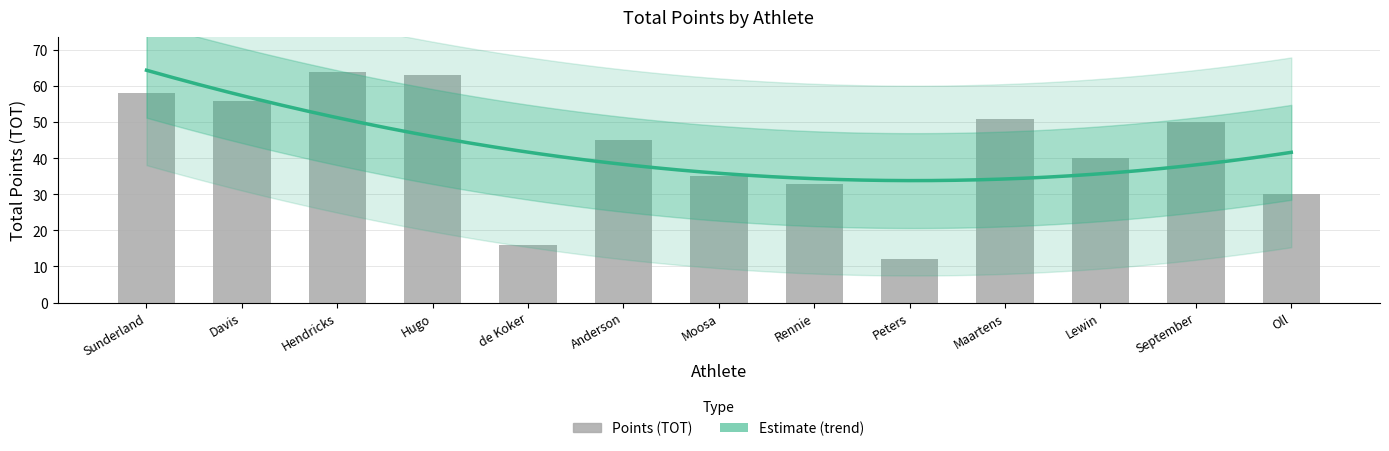

Rank the categories by value from lowest to highest.

Peters, de Koker, Oll, Rennie, Moosa, Lewin, Anderson, September, Maartens, Davis, Sunderland, Hugo, Hendricks